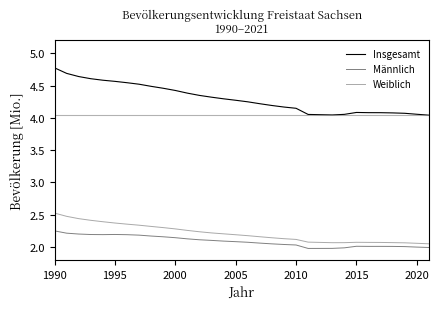

Which series has the largest range (max minus min)?

Insgesamt